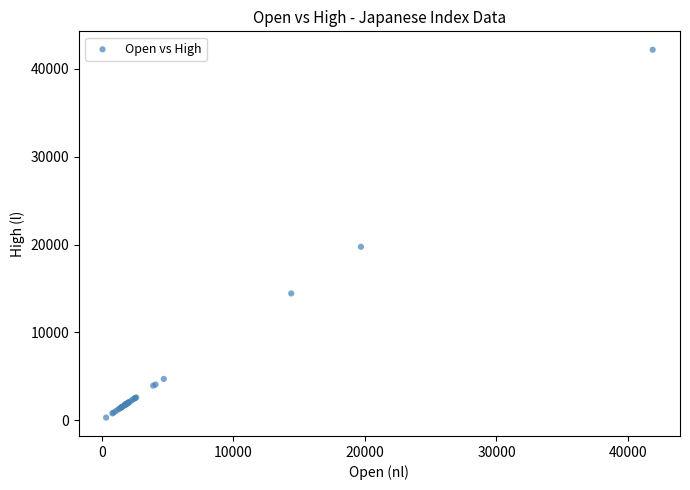

What Y value in the scatter plot is closest to 21239?

19744.7